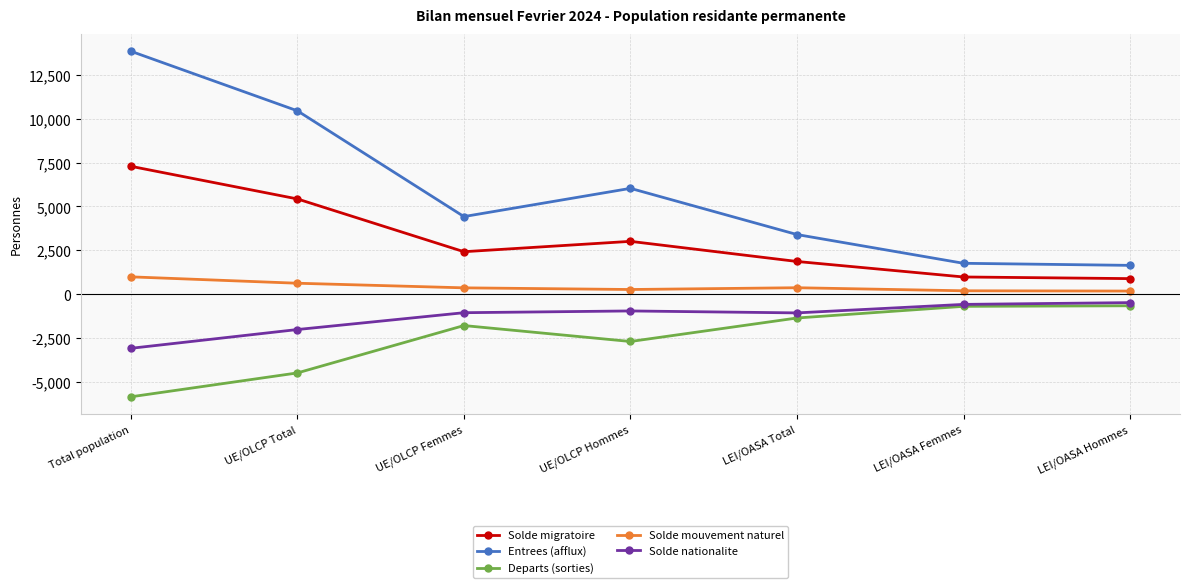

What is the value of the Solde nationalite point at the 6th from the left?

-586